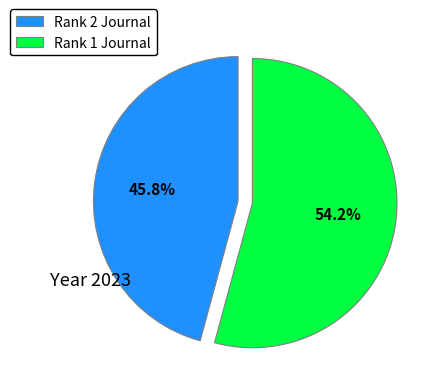

How many segments does this pie chart have?

2